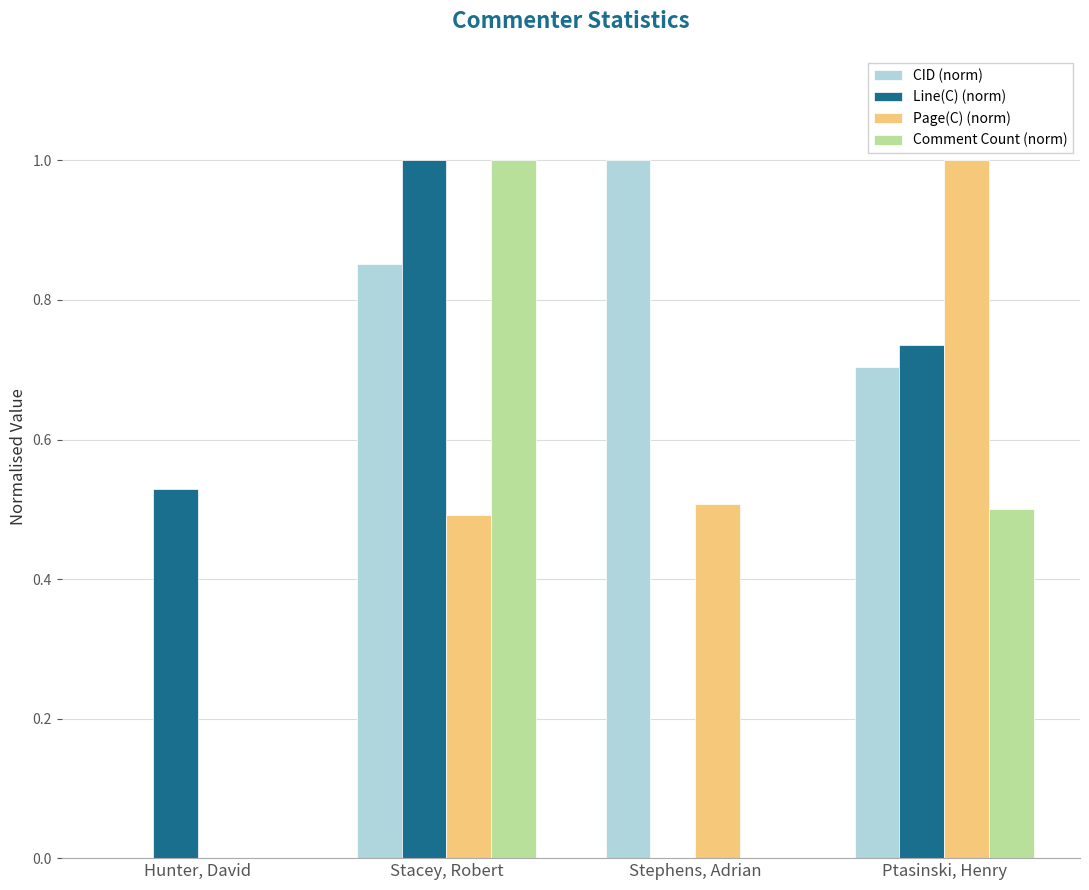

What are all the series names shown in the legend?

CID (norm), Line(C) (norm), Page(C) (norm), Comment Count (norm)